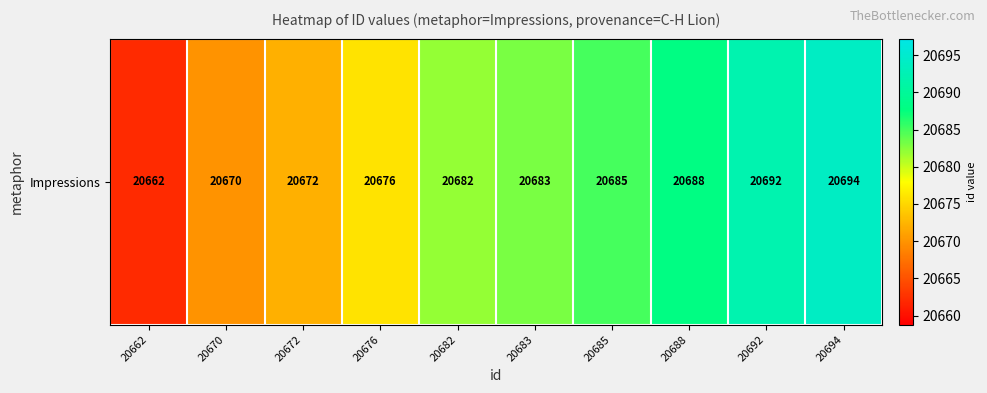

Where does the data first go above 20683?

20685